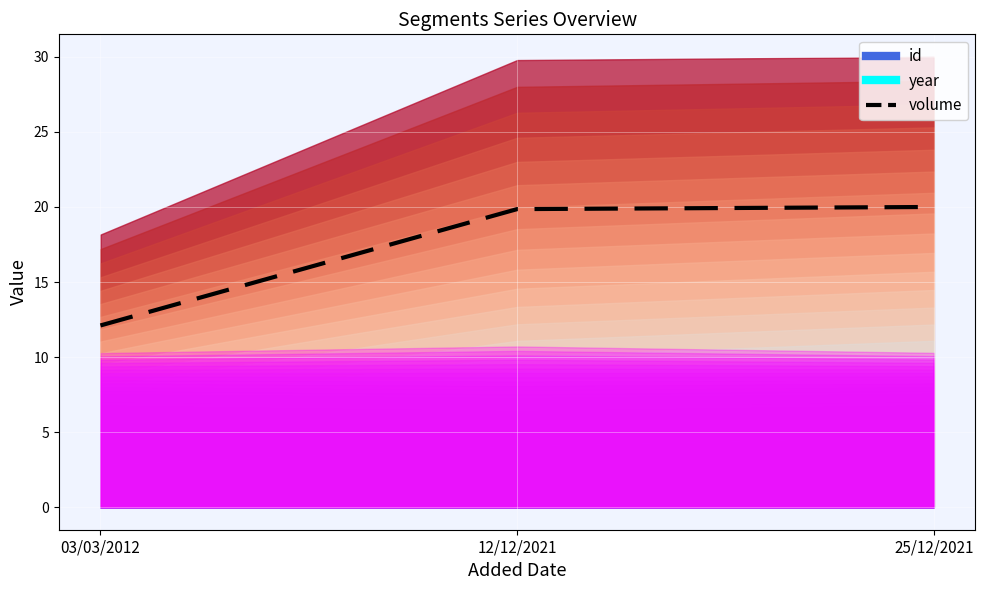

How many categories are shown in the chart?

3